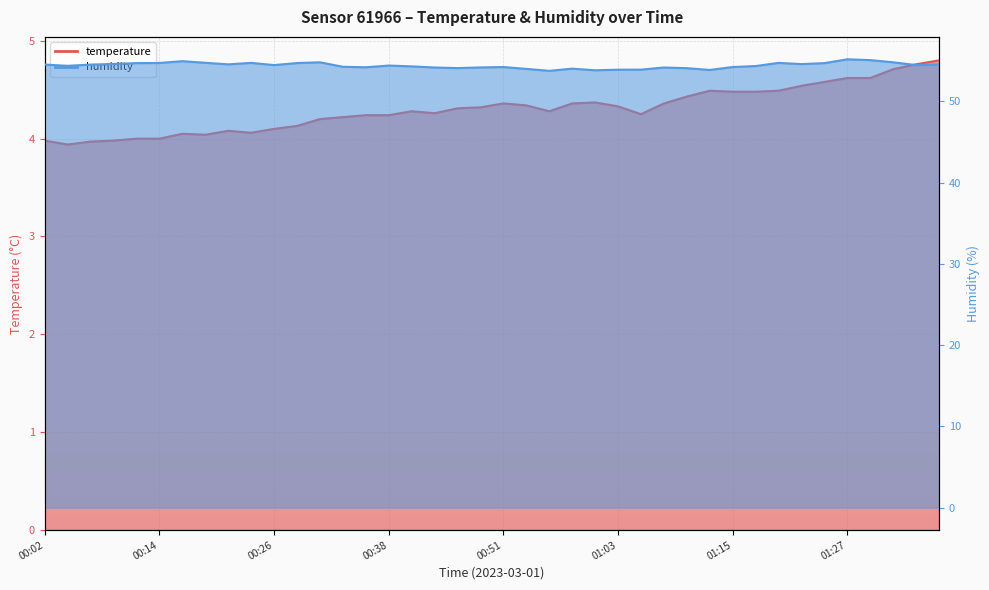

Which category has the highest value across all series?

01:27